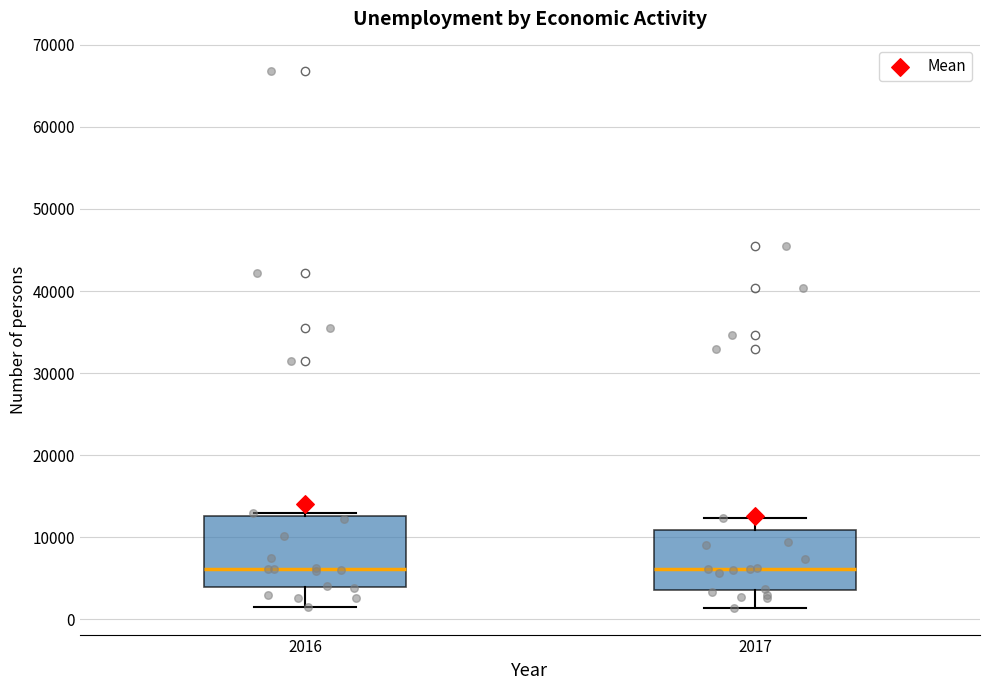

Comparing the boxes themselves (not the whiskers), which one is the tallest?

2016